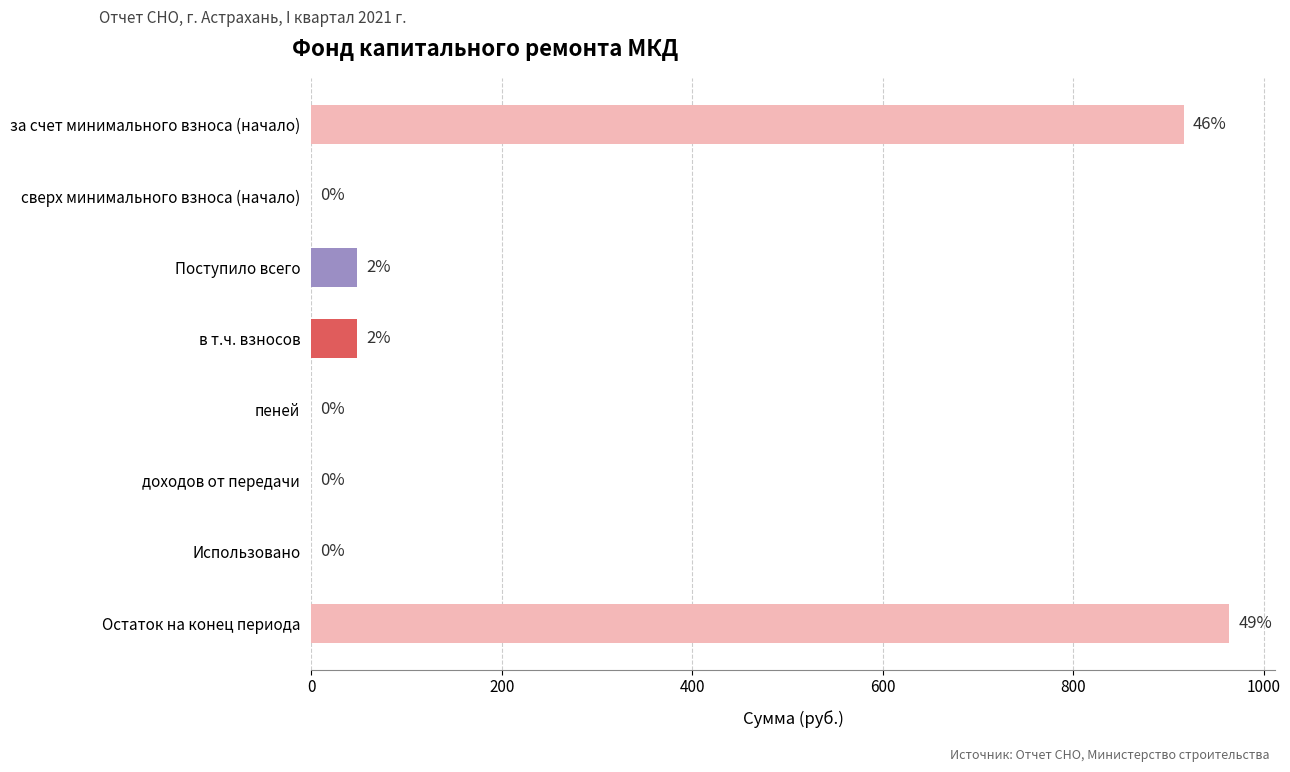

Is it true that the value at Использовано is 0.0?

True